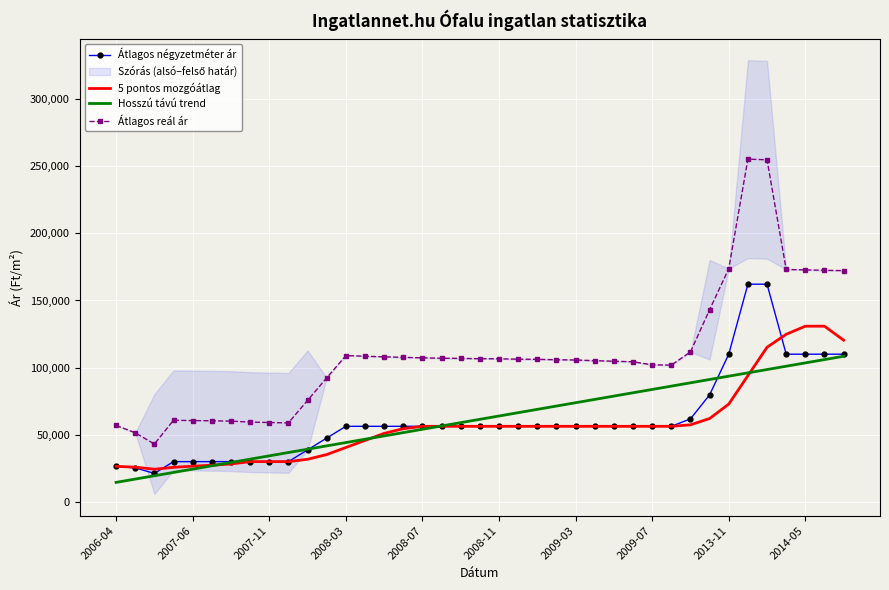

The value of Átlagos négyzetméter ár at 2007-06 is 29943.0. True or false?

True